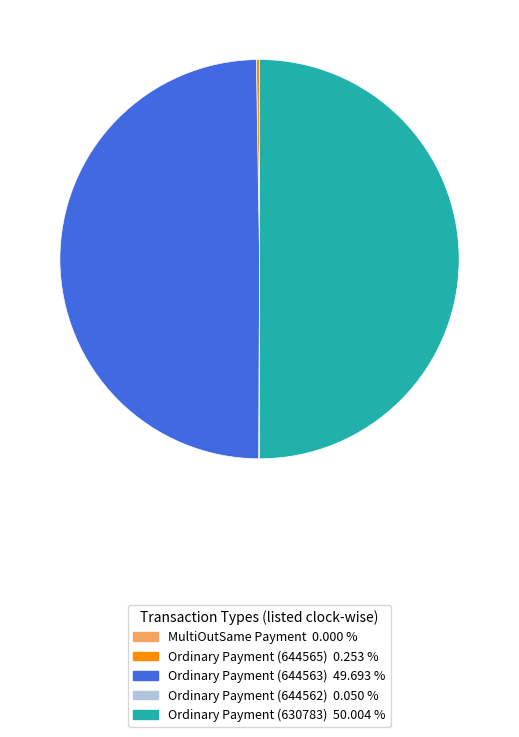

Do Ordinary Payment (644563) and Ordinary Payment (630783) together represent more than half of the pie?

Yes